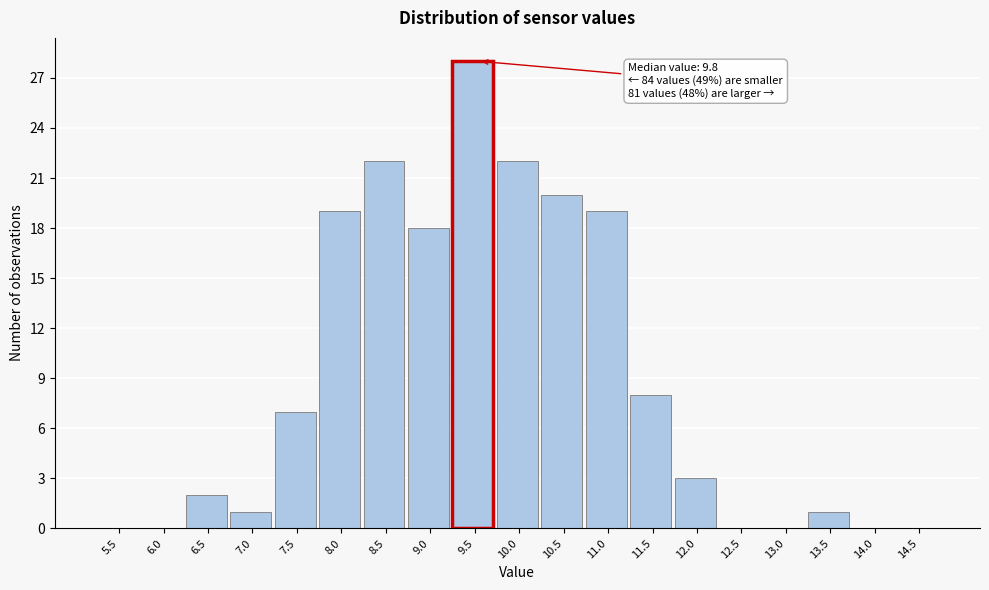

Reading right to left, extract all data points from this chart.

14.5=0	14.0=0	13.5=1	13.0=0	12.5=0	12.0=3	11.5=8	11.0=19	10.5=20	10.0=22	9.5=28	9.0=18	8.5=22	8.0=19	7.5=7	7.0=1	6.5=2	6.0=0	5.5=0